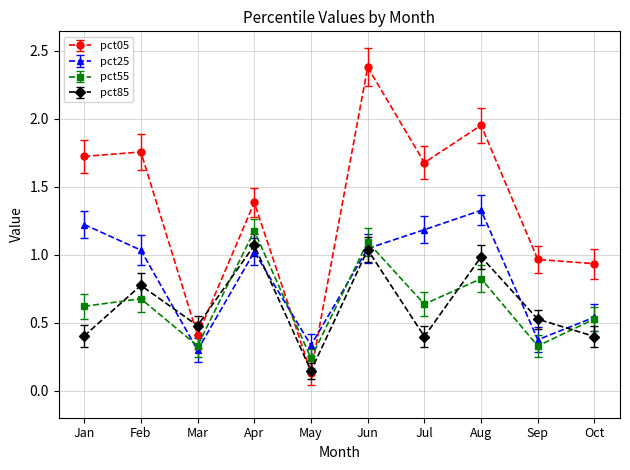

At Feb, list the series in order from largest to smallest.

pct05, pct25, pct85, pct55